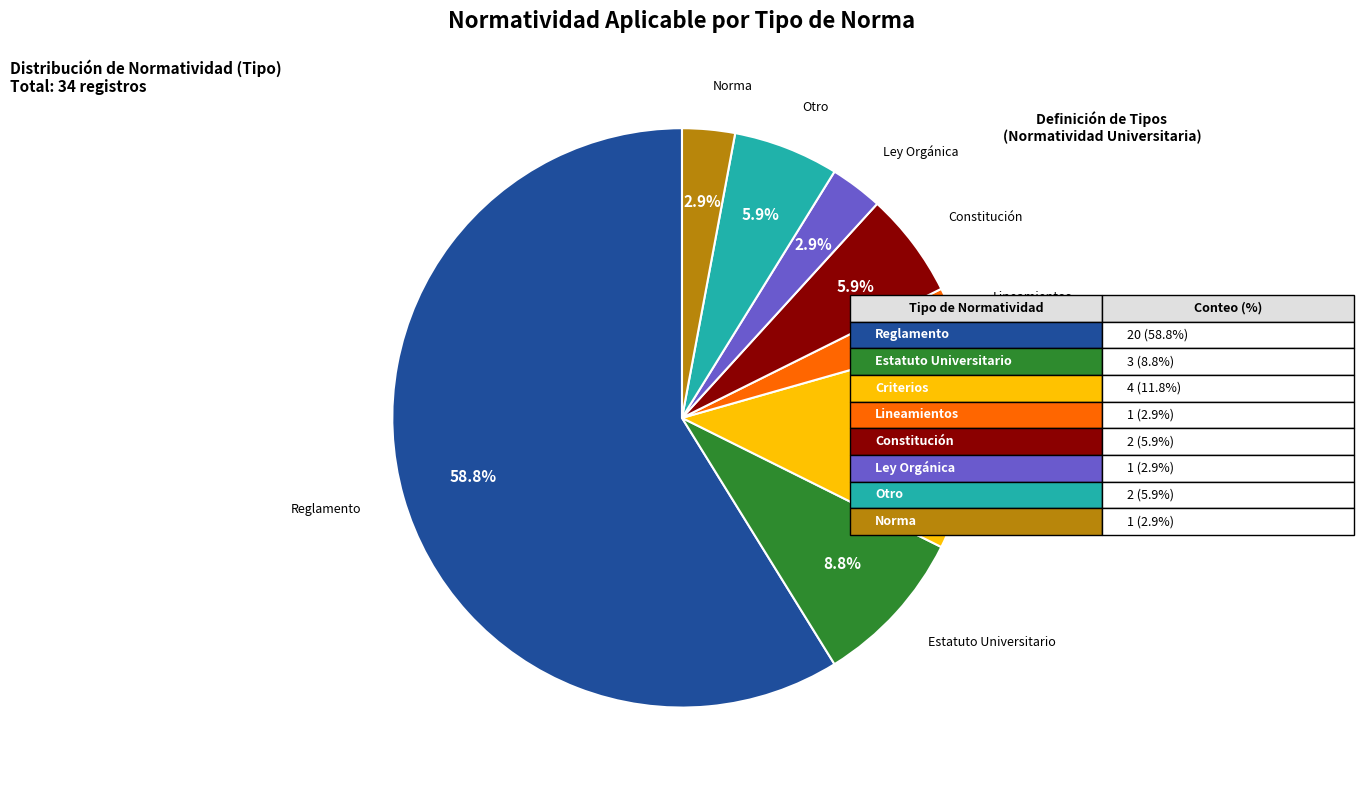

Which category has the biggest portion of the pie?

Reglamento